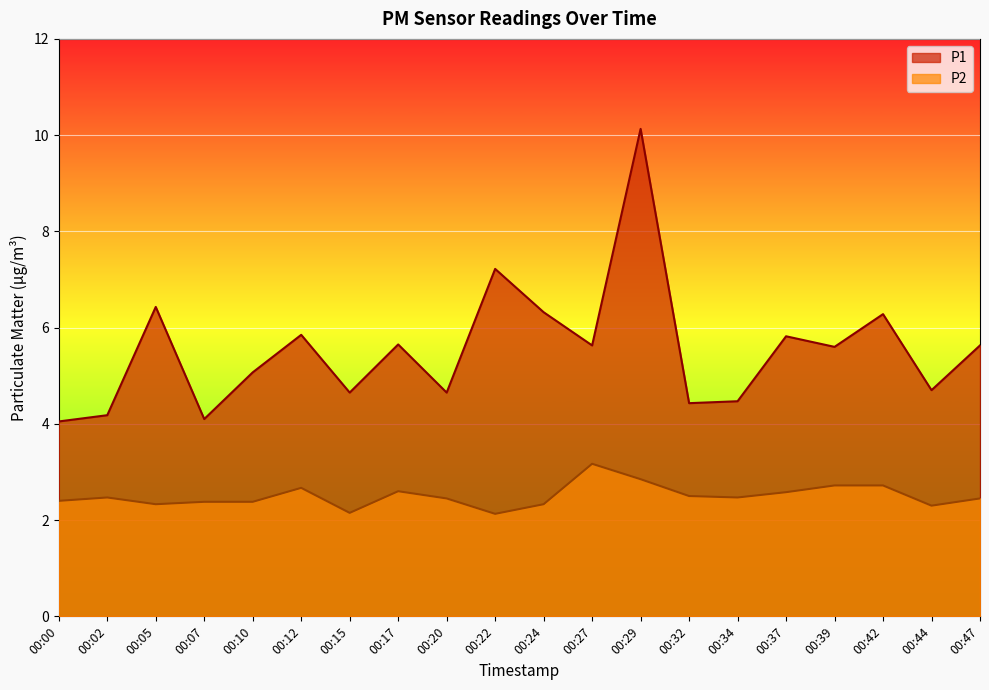

What are all the series names shown in the legend?

P1, P2